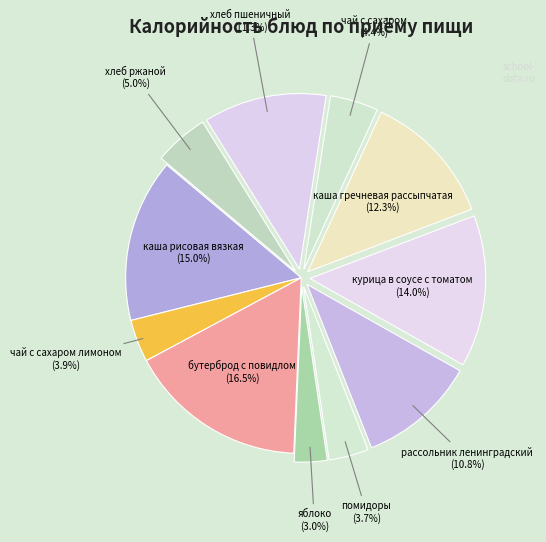

To the nearest percent, what is the difference between the largest and smallest slice percentages?

13%